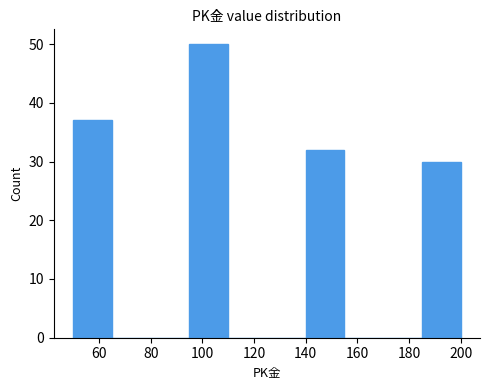

Reading left to right, transcribe this chart: for each bar, give the range it covers on the x-axis and its height. Neither the bar edges nor the heights are printed on the chart, so give them approximately, as read against the axes.

50 to 65: 37
65 to 80: 0
80 to 95: 0
95 to 110: 50
110 to 125: 0
125 to 140: 0
140 to 155: 32
155 to 170: 0
170 to 185: 0
185 to 200: 30